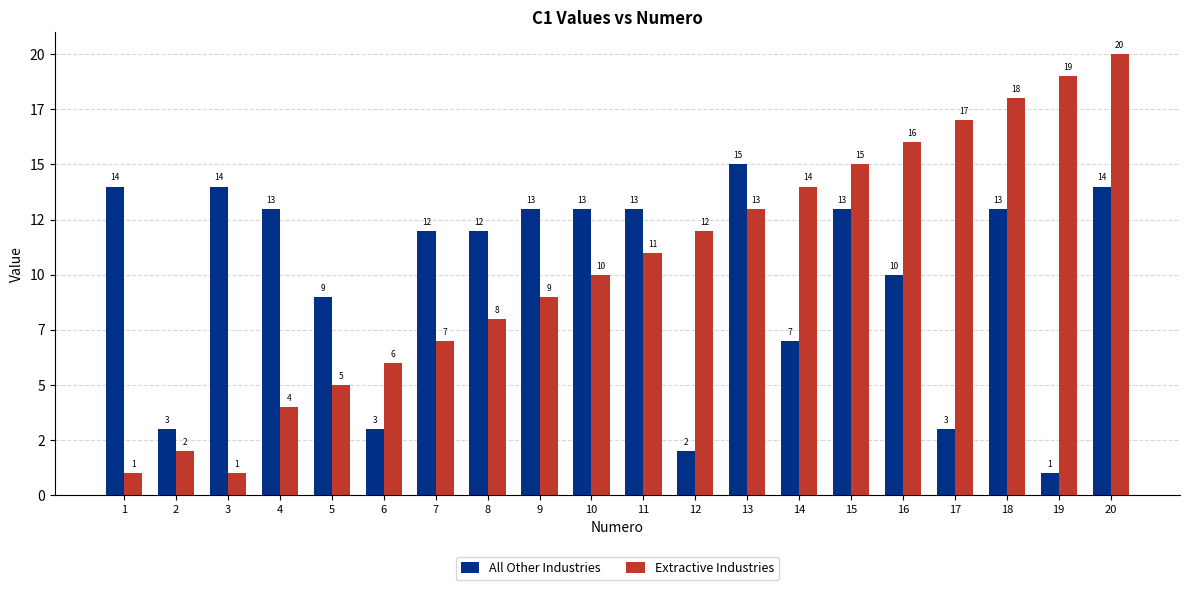

What are all the series names shown in the legend?

All Other Industries, Extractive Industries